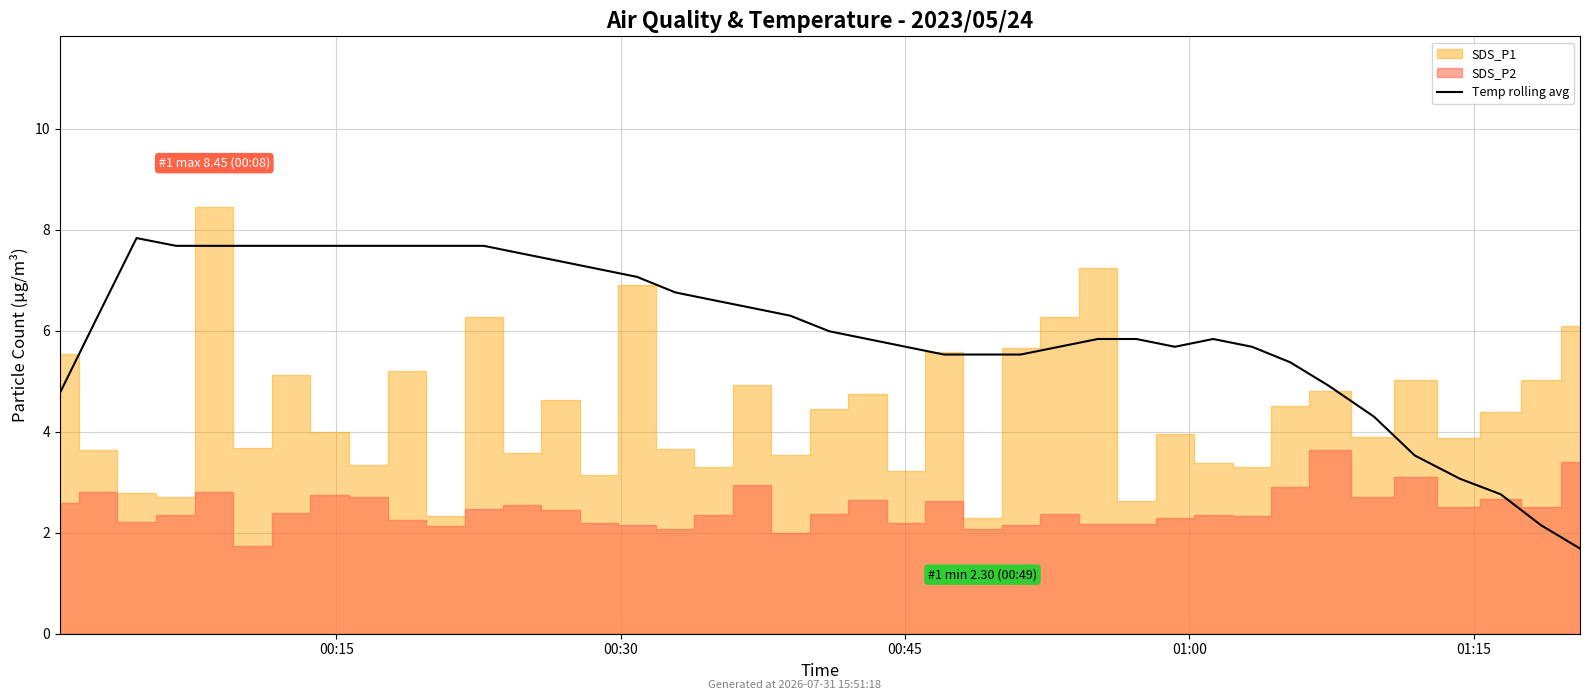

What is the difference between the values at 31 and 23?

0.2